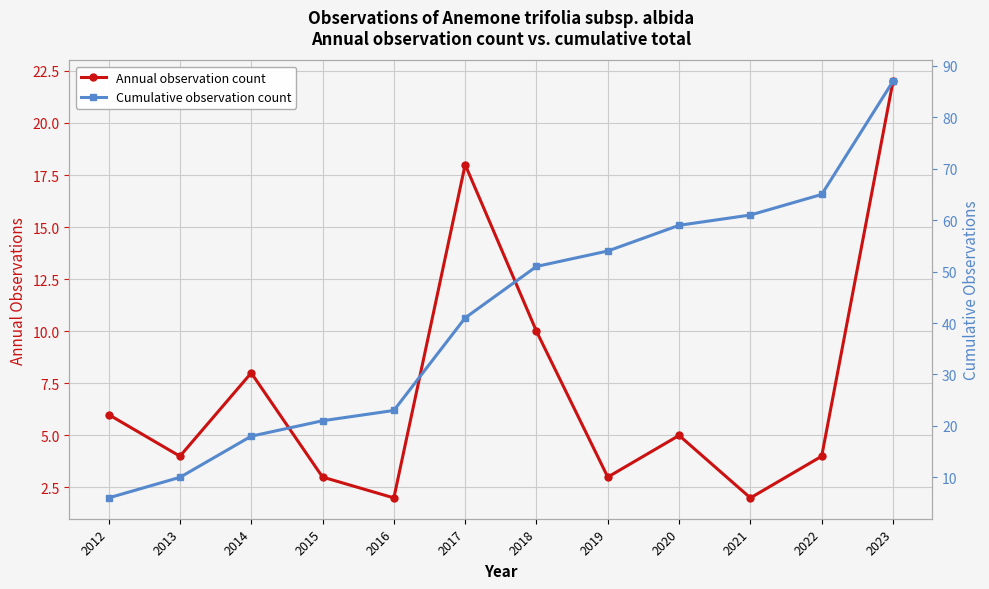

Reading left to right, list all the values displayed in this chart.

Annual observation count: 6	4	8	3	2	18	10	3	5	2	4	22
Cumulative observation count: 6	10	18	21	23	41	51	54	59	61	65	87